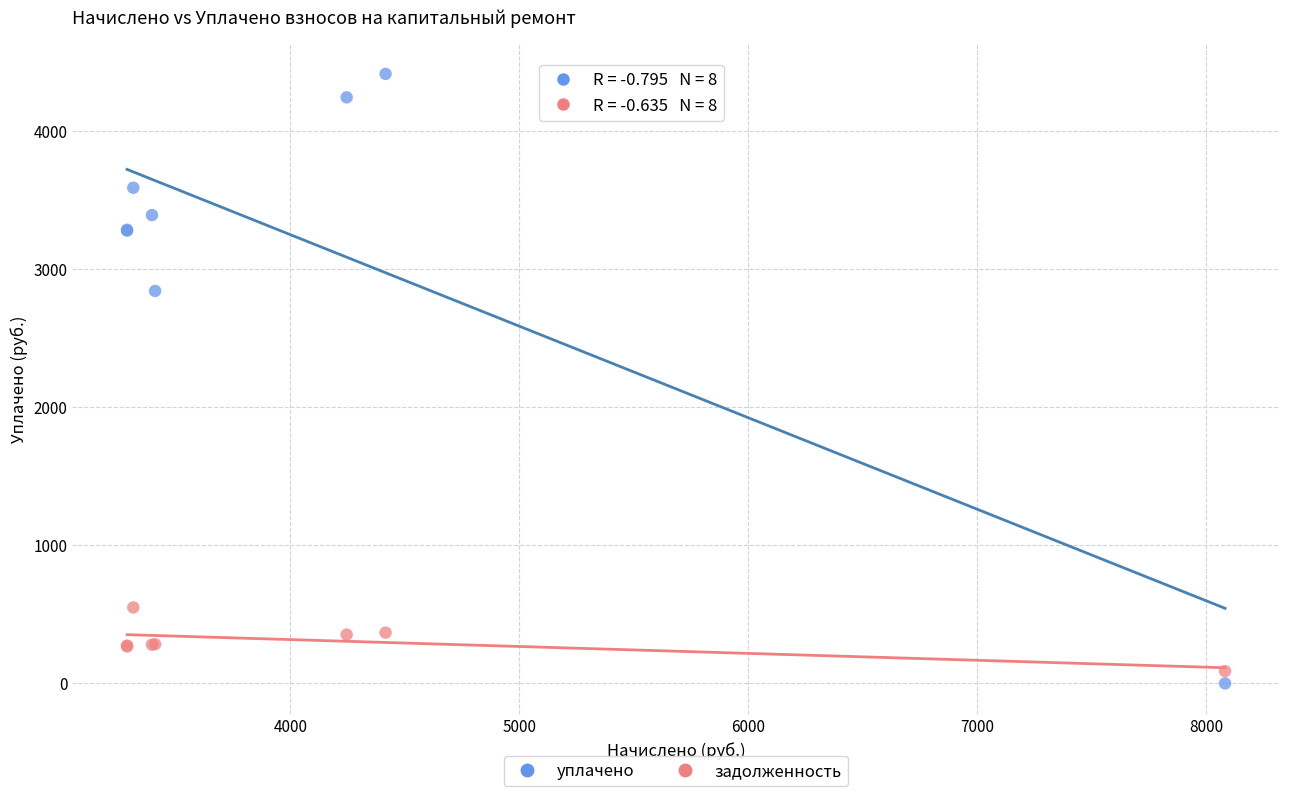

Across all series, what Y value is closest to 2208?

2843.6